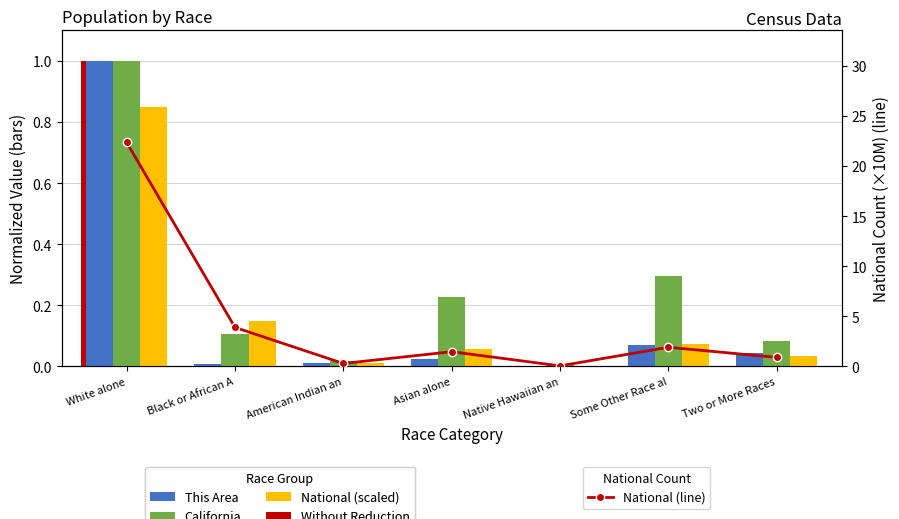

What is the sum of all National (line) values?

30.9